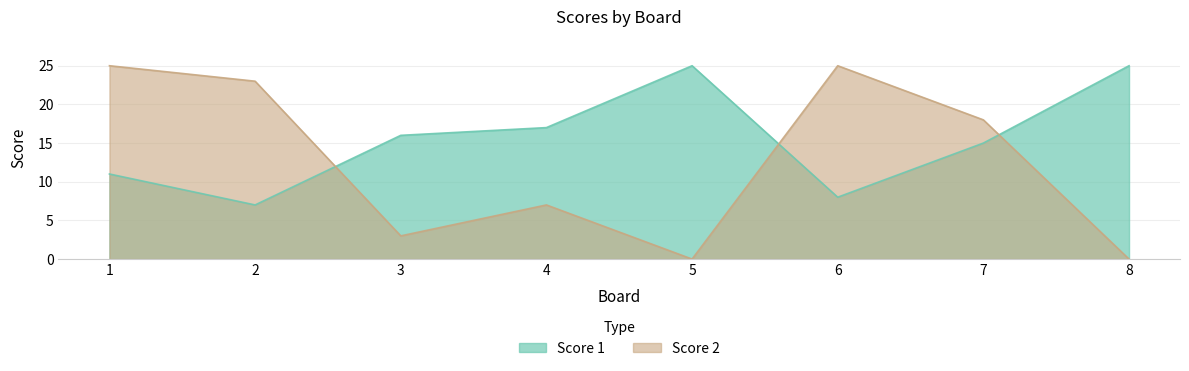

What is the sum of the Score 2 values at 4 and 2?

30